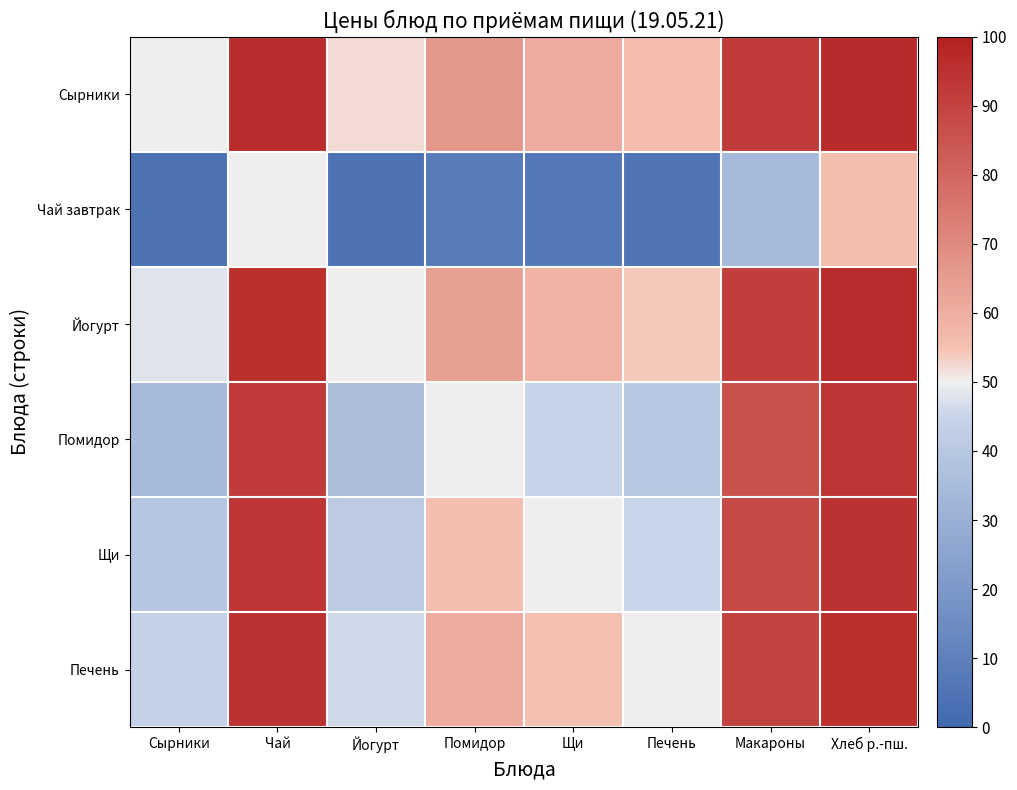

At which category is the sum across all series the highest?

Хлеб р.-пш.